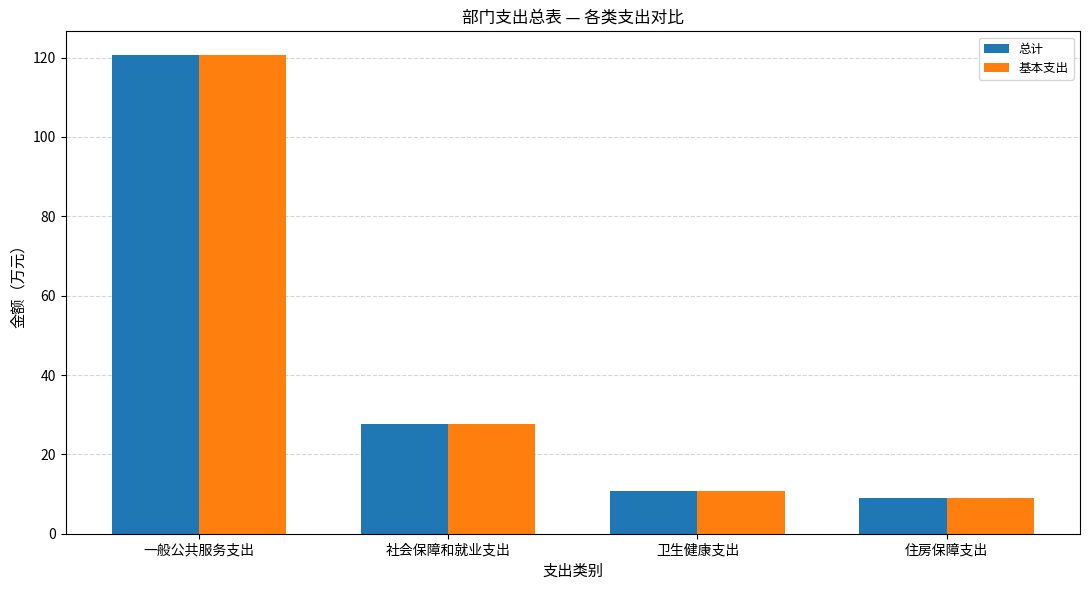

Read the 基本支出 value at 卫生健康支出.

10.7